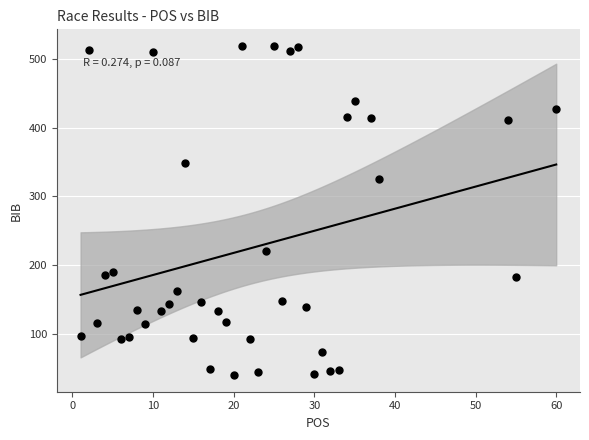

What Y value in the scatter plot is closest to 279?

326